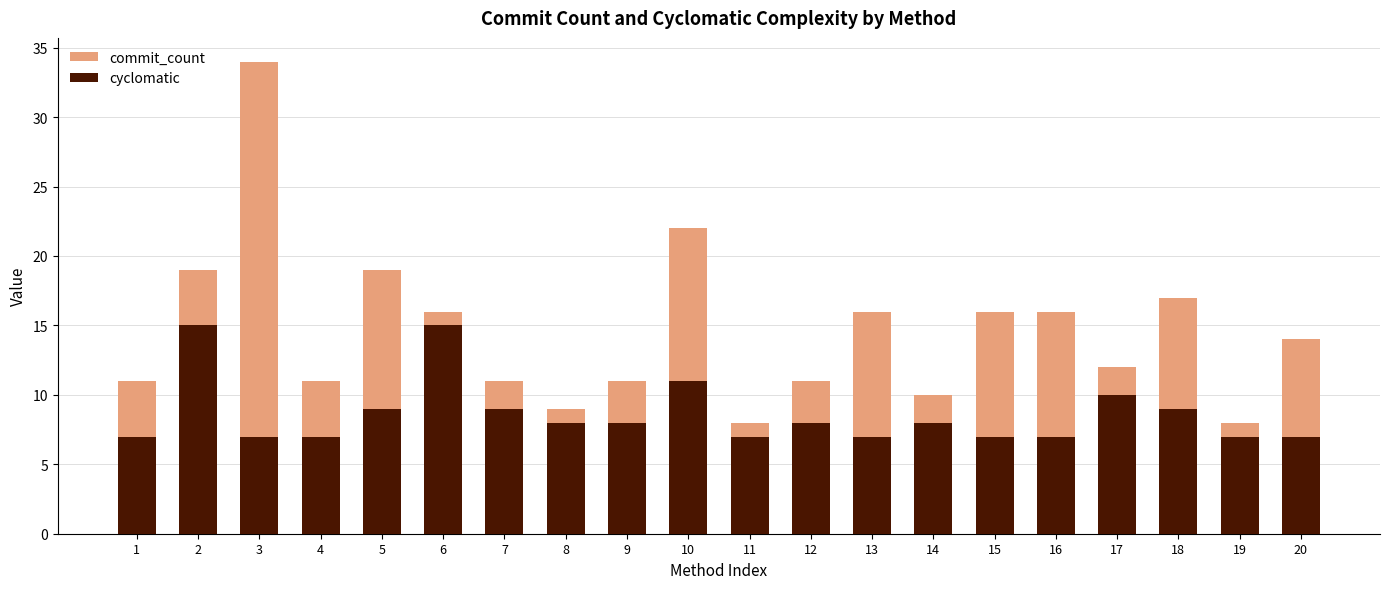

Reading right to left, extract all data points from this chart.

commit_count: 20=14	19=8	18=17	17=12	16=16	15=16	14=10	13=16	12=11	11=8	10=22	9=11	8=9	7=11	6=16	5=19	4=11	3=34	2=19	1=11
cyclomatic: 20=7	19=7	18=9	17=10	16=7	15=7	14=8	13=7	12=8	11=7	10=11	9=8	8=8	7=9	6=15	5=9	4=7	3=7	2=15	1=7